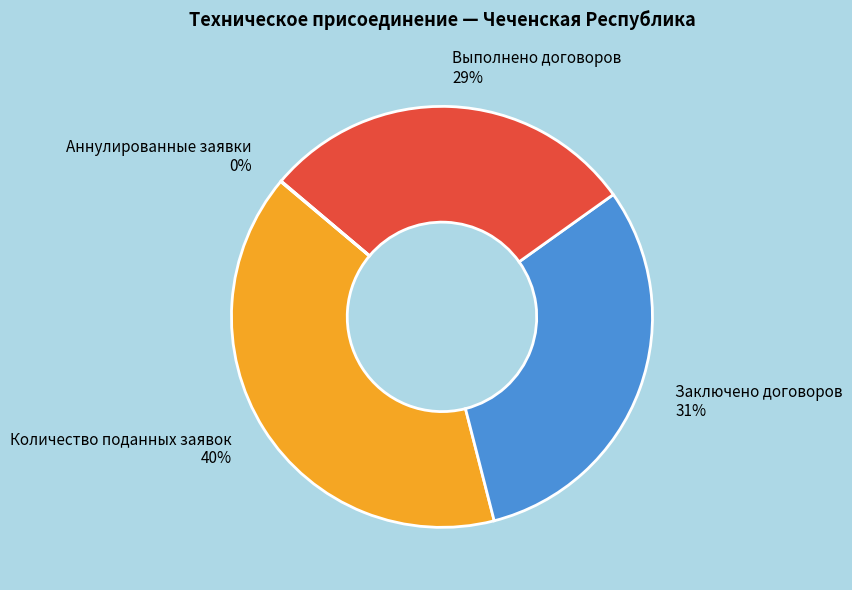

Between Заключено договоров and Количество поданных заявок, which is larger?

Количество поданных заявок